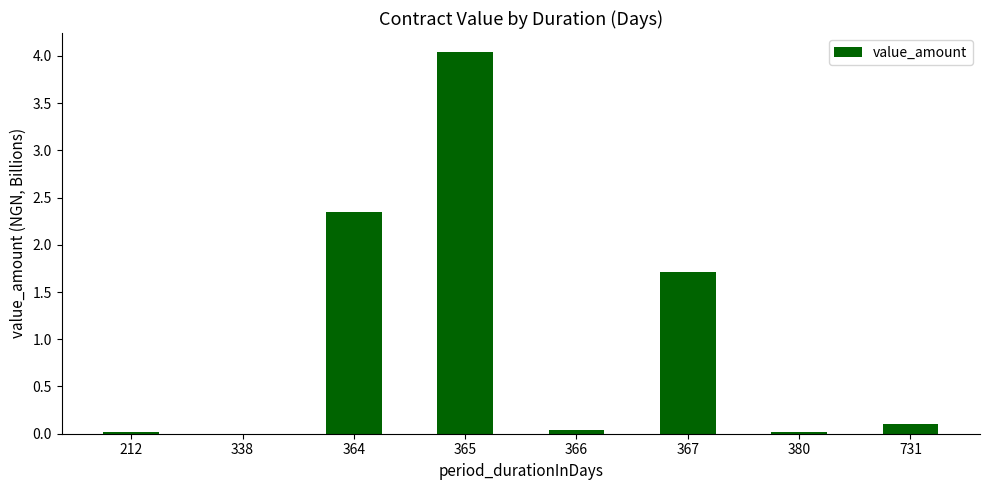

True or false: the data shows 0.0 at 338.

True